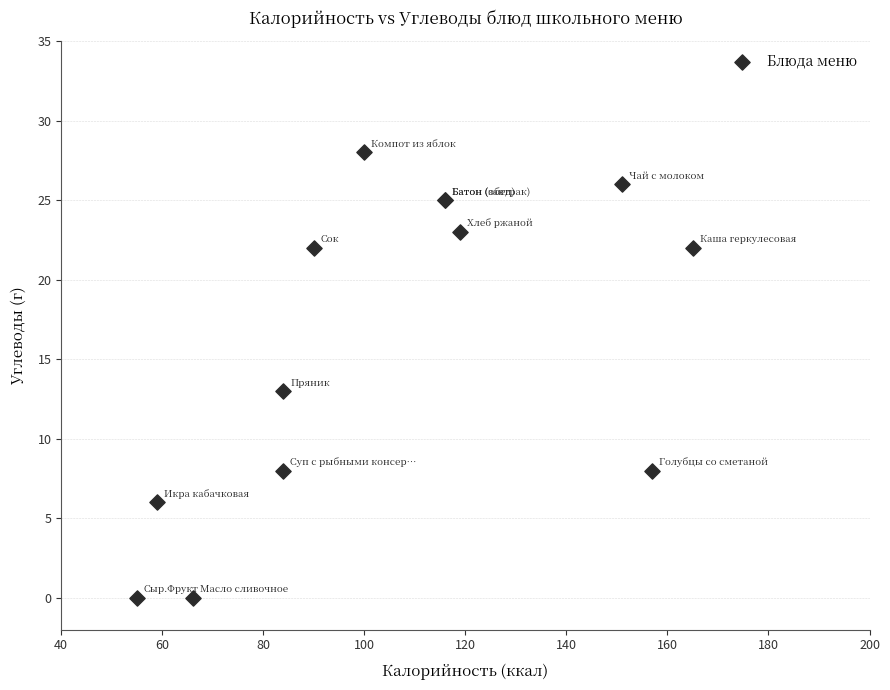

What Y value in the scatter plot is closest to 14?

13